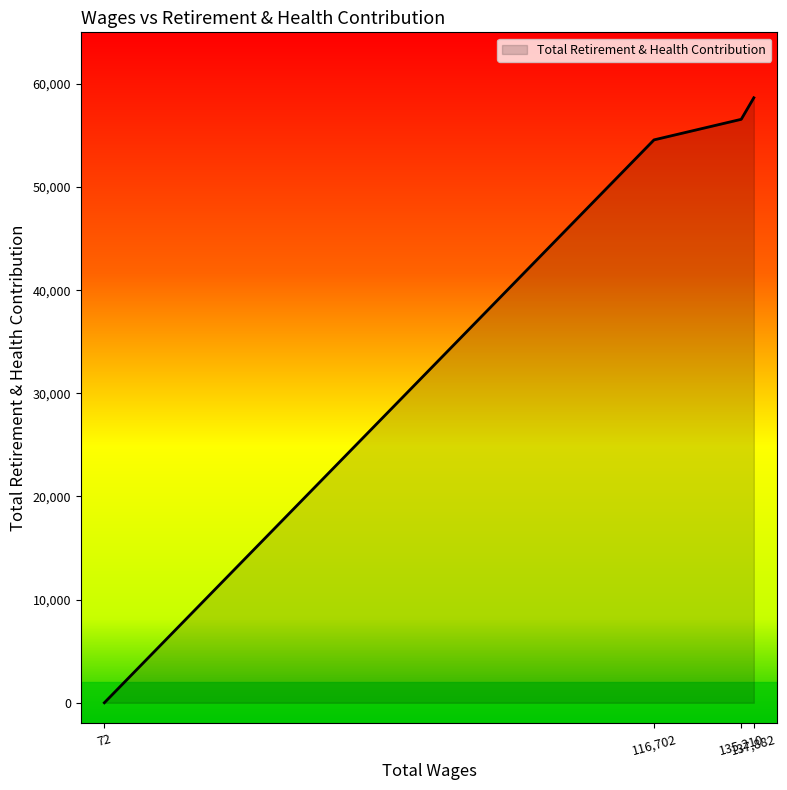

At which label is the value closest to 29326?

116,702